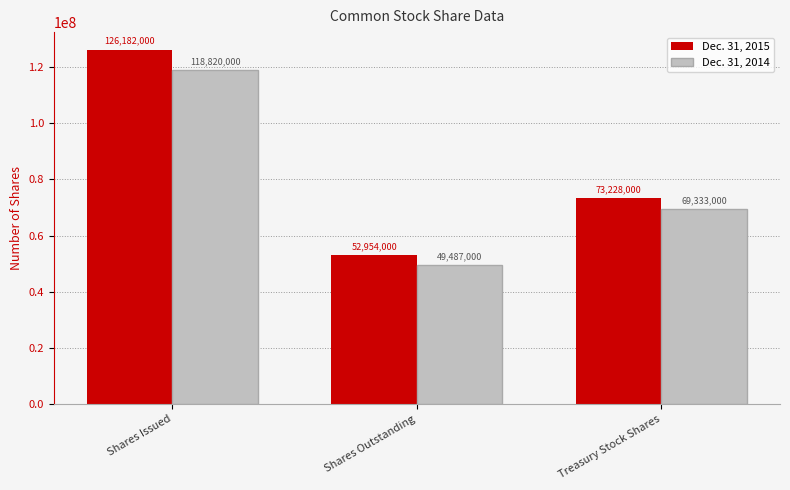

At which label does Dec. 31, 2014 first exceed 69333000?

Shares Issued